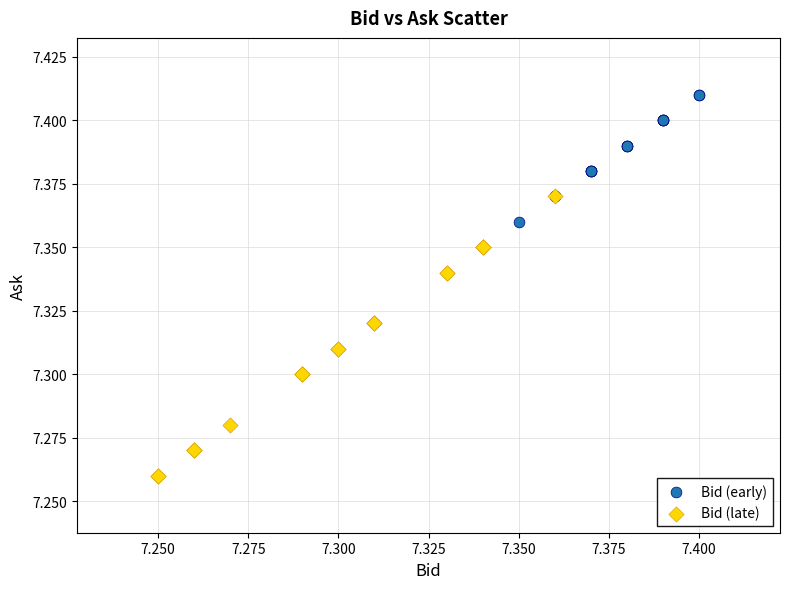

What are all the series names shown in the legend?

Bid (early), Bid (late)